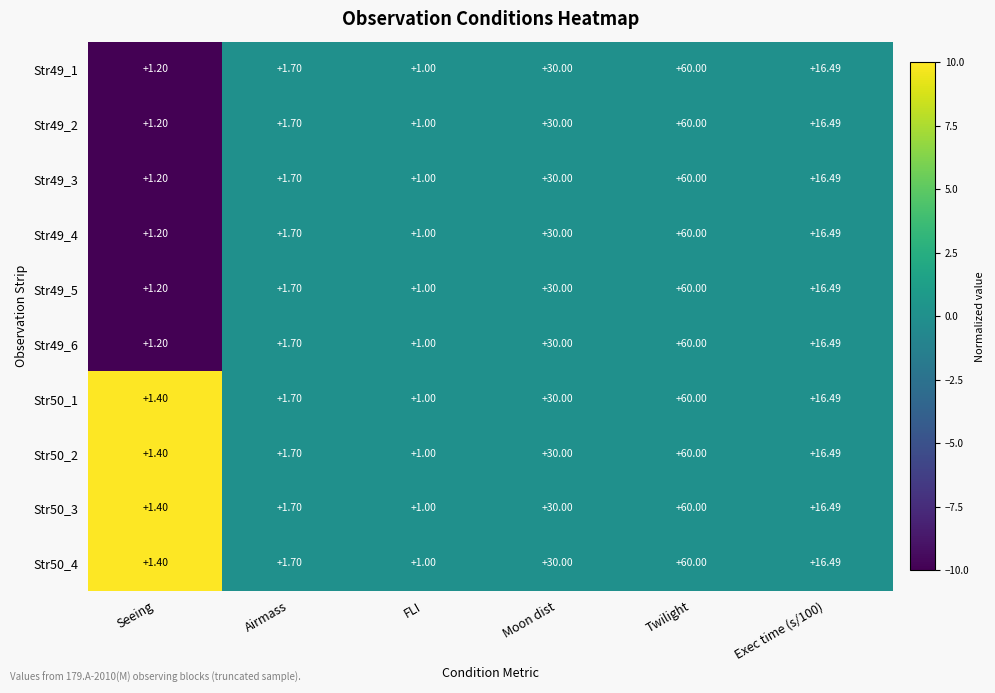

How many values in the Str49_1 series exceed 16?

3